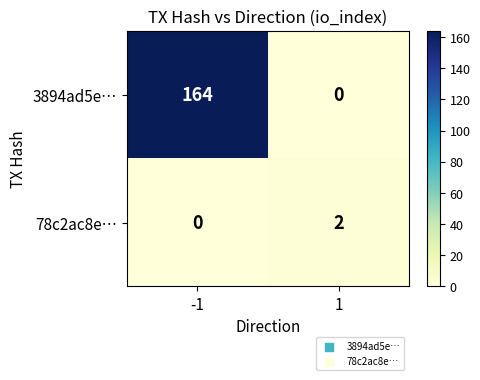

Which series has the largest total across all categories?

3894ad5e…